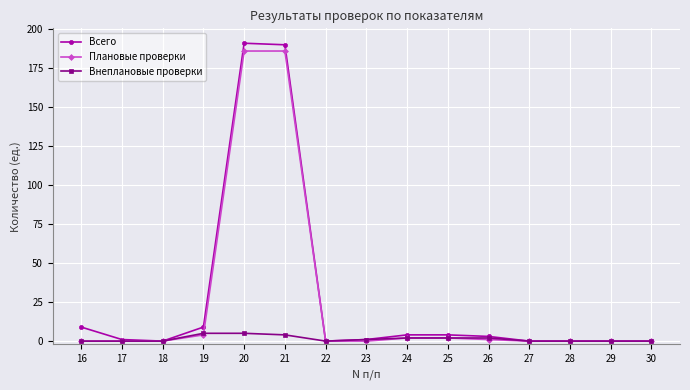

Reading left to right, list all the values displayed in this chart.

Всего: 16=9	17=1	18=0	19=9	20=191	21=190	22=0	23=1	24=4	25=4	26=3	27=0	28=0	29=0	30=0
Плановые проверки: 16=0	17=0	18=0	19=4	20=186	21=186	22=0	23=0	24=2	25=2	26=1	27=0	28=0	29=0	30=0
Внеплановые проверки: 16=0	17=0	18=0	19=5	20=5	21=4	22=0	23=1	24=2	25=2	26=2	27=0	28=0	29=0	30=0